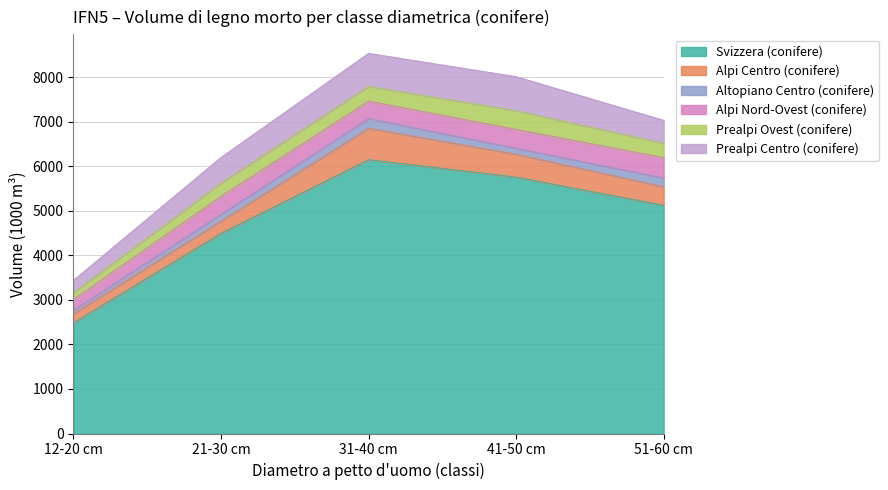

What is the label of the 1st point from the right?

51-60 cm